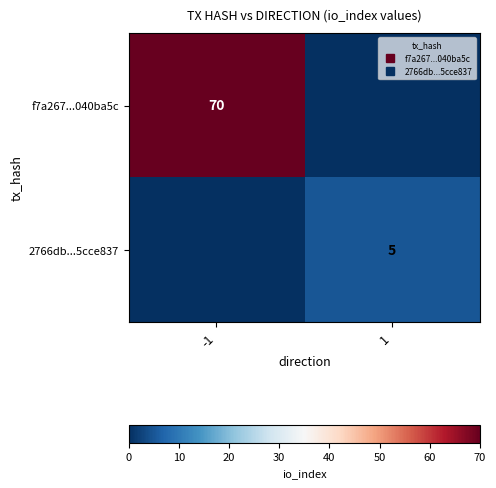

How many 2766db...5cce837 values are between 0 and 5?

2